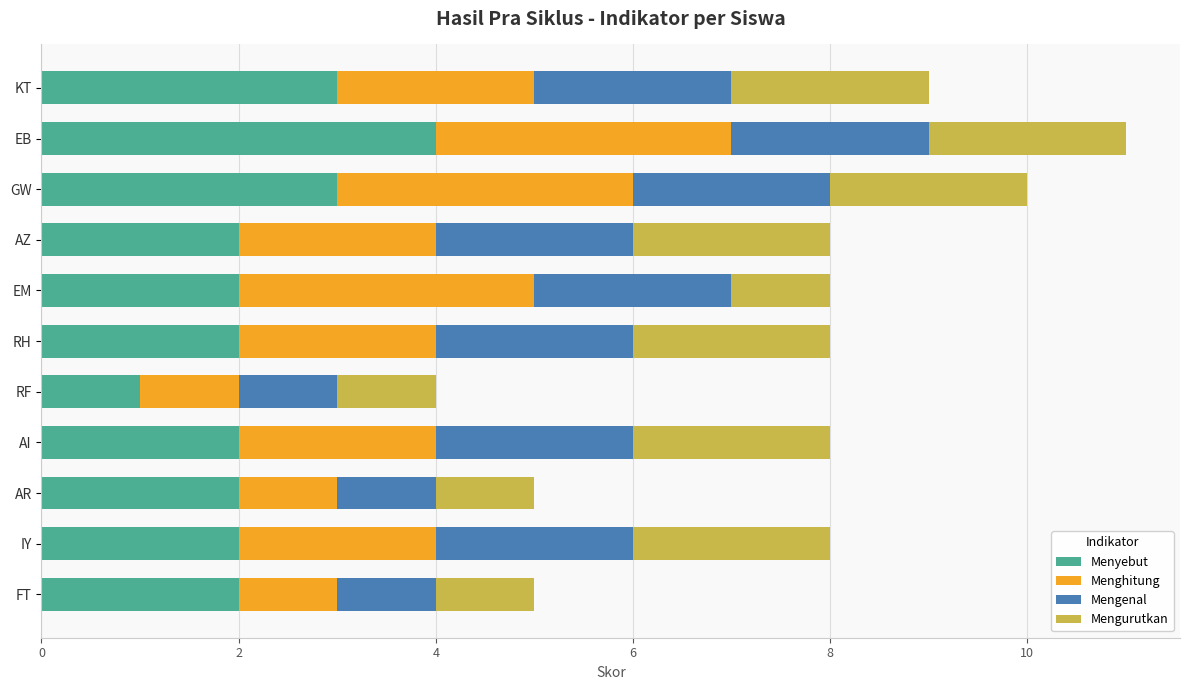

At which category is the sum across all series the highest?

EB